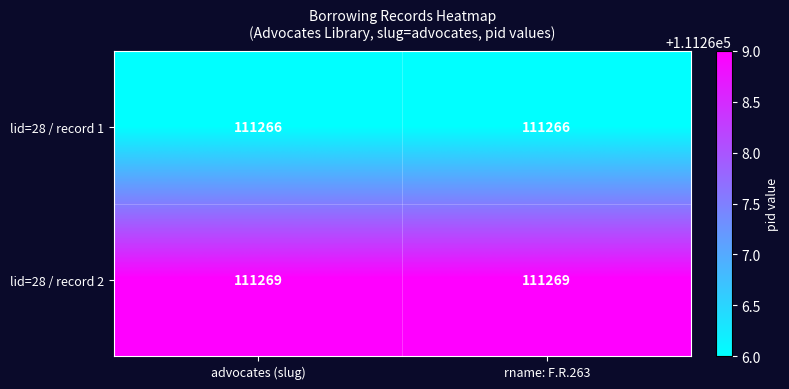

List the series in order of their overall mean, lowest first.

lid=28 / record 1, lid=28 / record 2